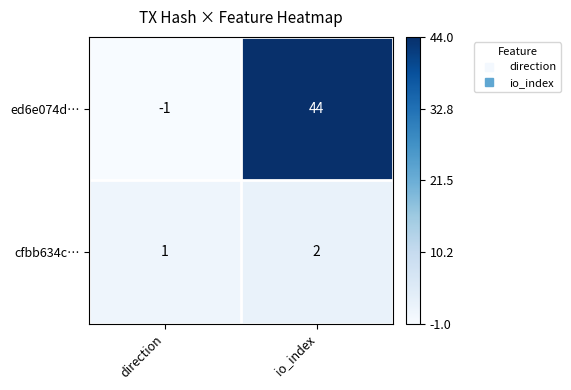

List the series in order of their peak value, highest first.

ed6e074d…, cfbb634c…